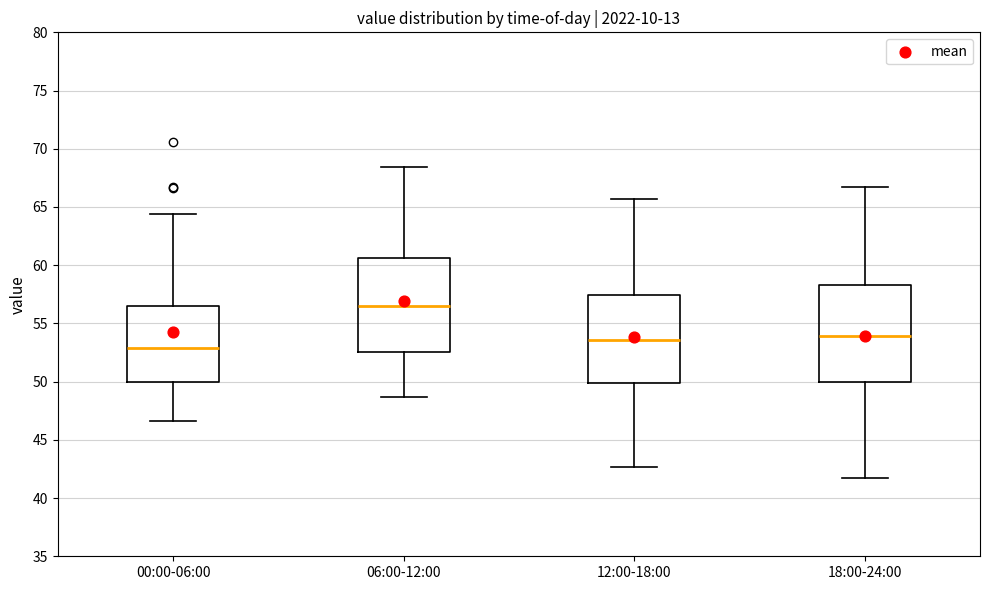

Where does the lower whisker of the box for 18:00-24:00 end on the y-axis? The values are not printed on the chart, so give them approximately, as read against the axis.

42.0